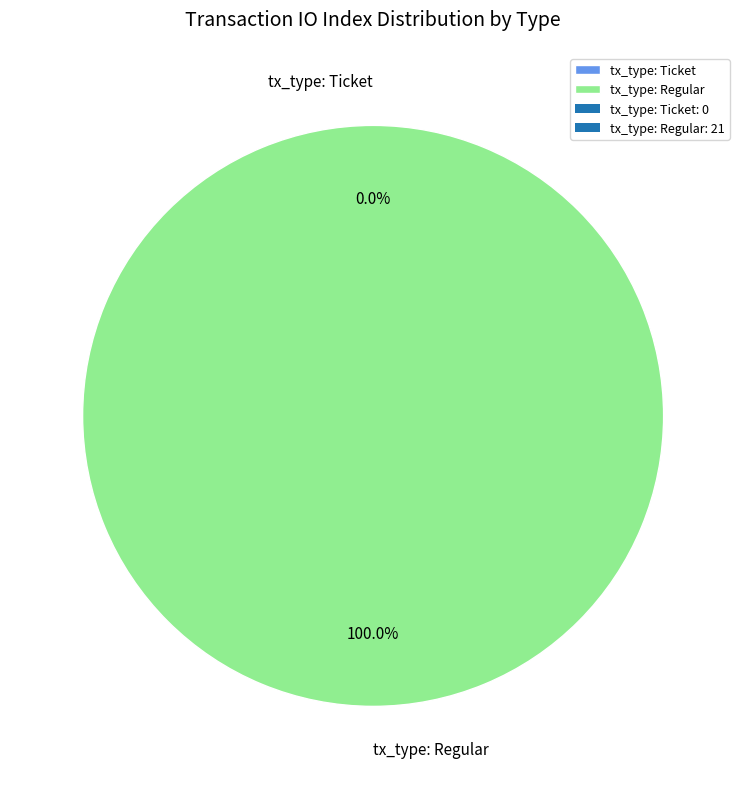

How many segments does this pie chart have?

2